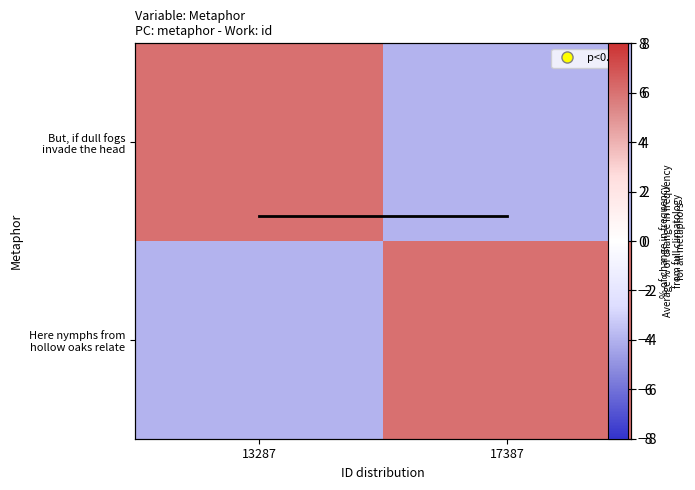

What is the difference between the Here nymphs from hollow oaks relate values at 13287 and 17387?

10